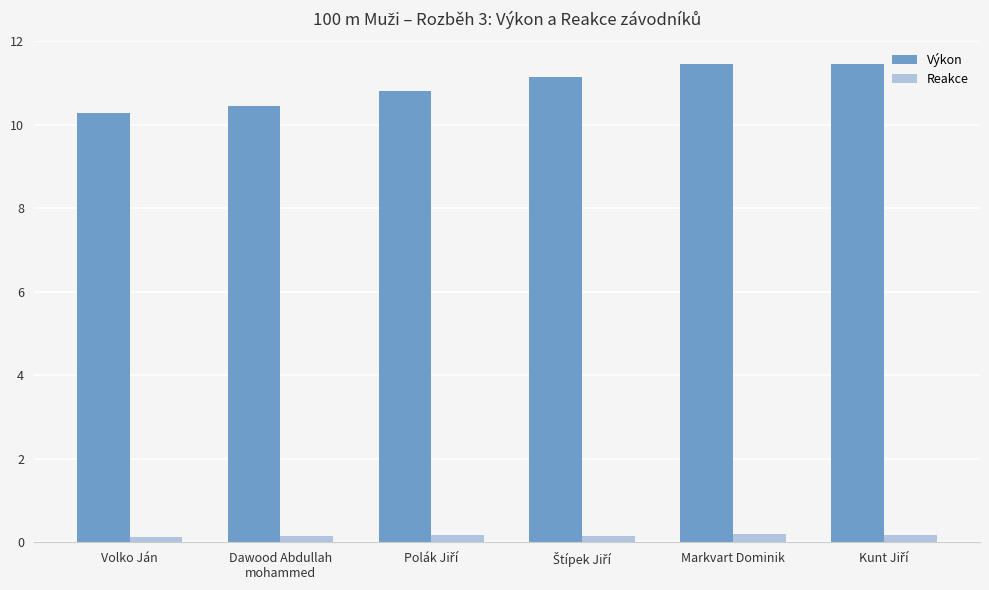

What is the label of the 5th bar from the right?

Dawood Abdullah
mohammed